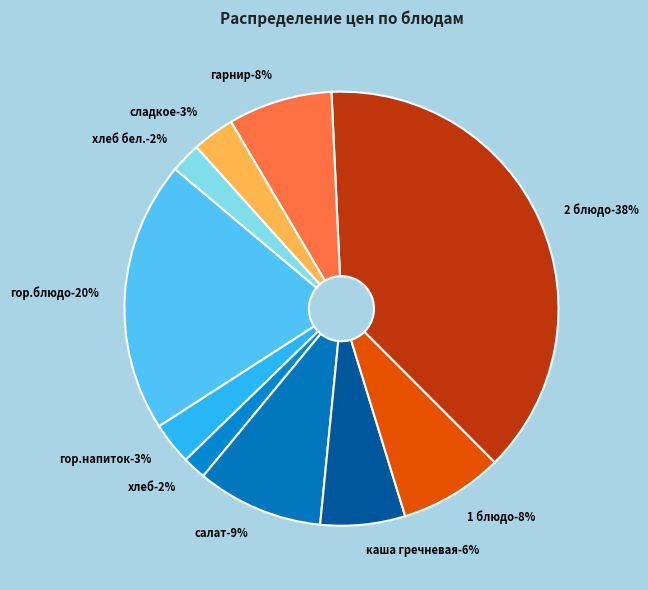

Which slice is the smallest?

хлеб